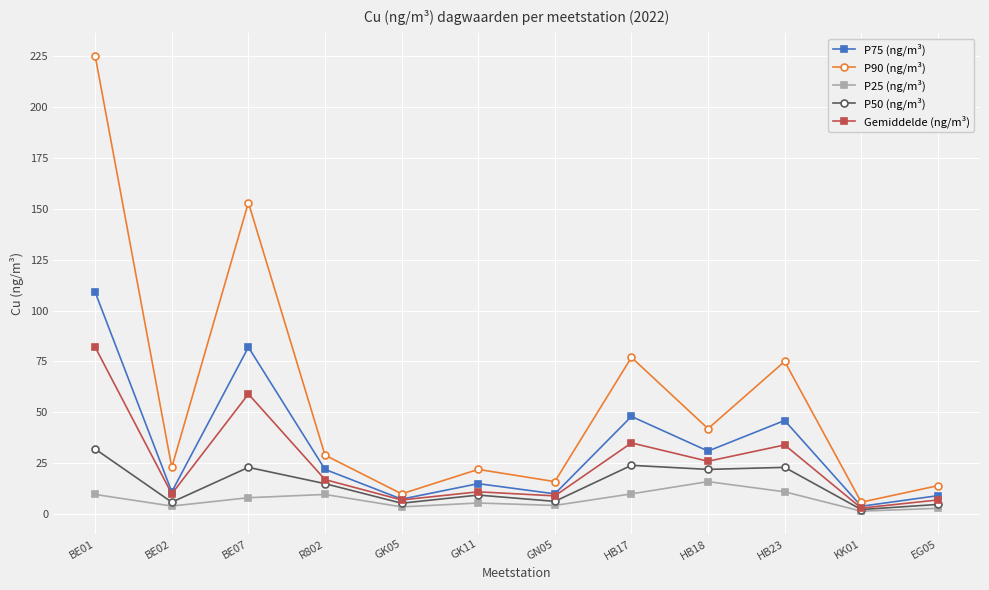

Which series has the largest total across all categories?

P90 (ng/m³)